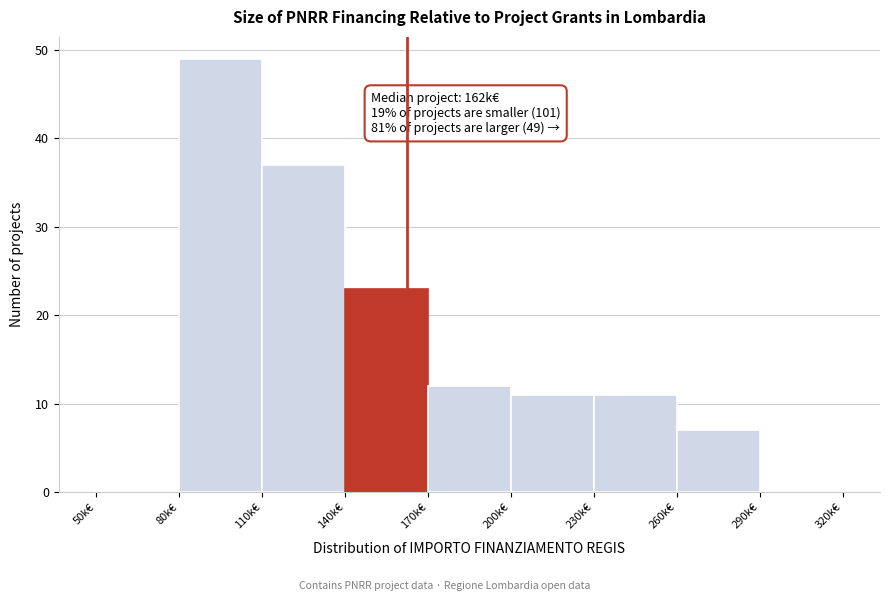

Reading left to right, what are all the values shown in this chart?

50k€=0	80k€=49	110k€=37	140k€=23	170k€=12	200k€=11	230k€=11	260k€=7	290k€=0